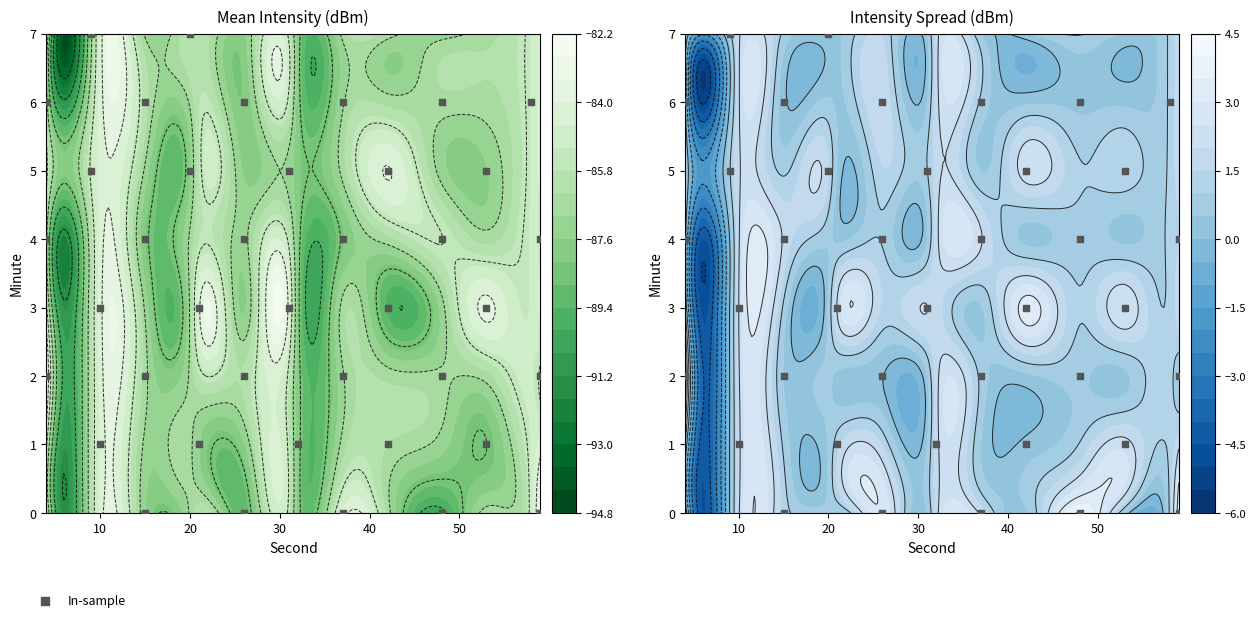

Is it true that the value at 33 is 3?

False